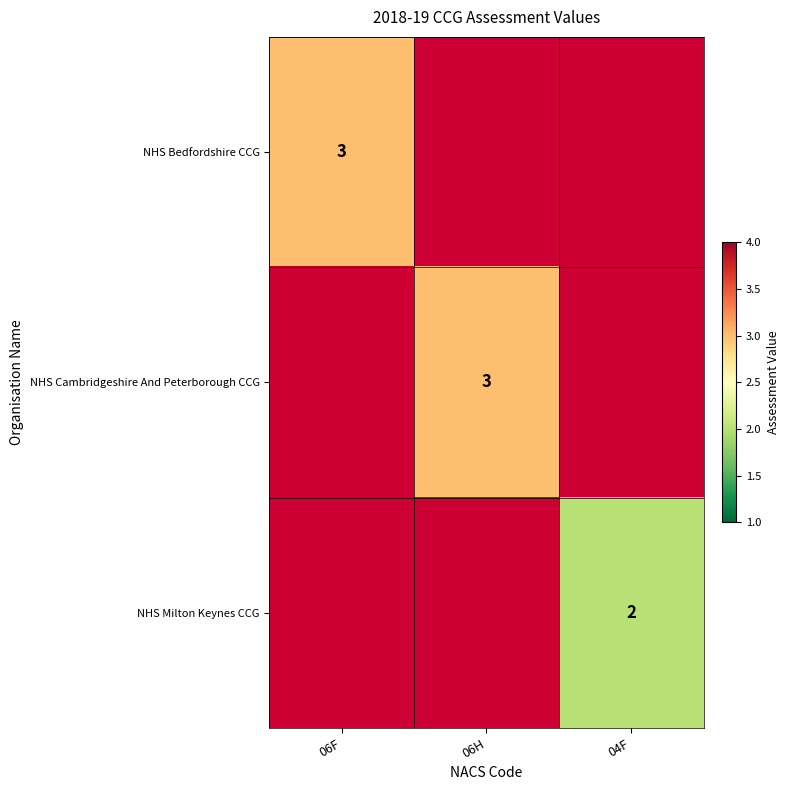

Which category has the lowest value across all series?

04F